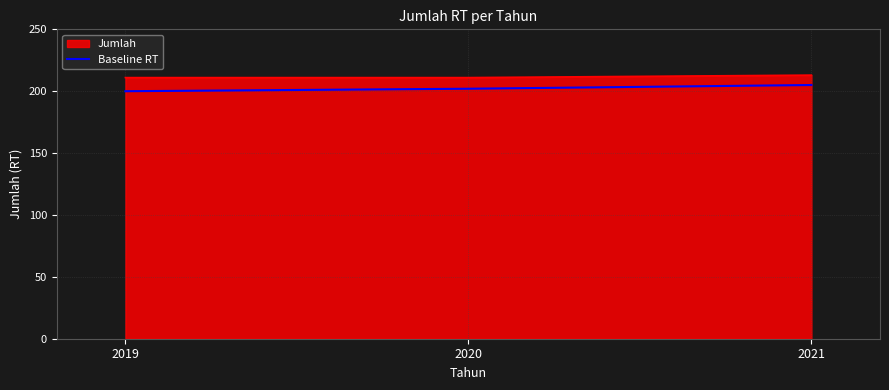

What is the greatest value displayed?

213